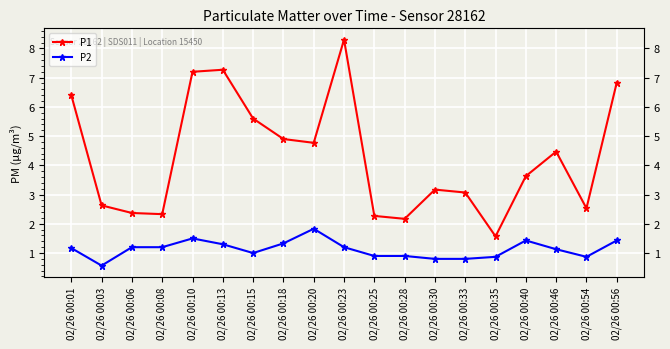

What is the difference between the maximum and second lowest values in the P1 series?

6.1